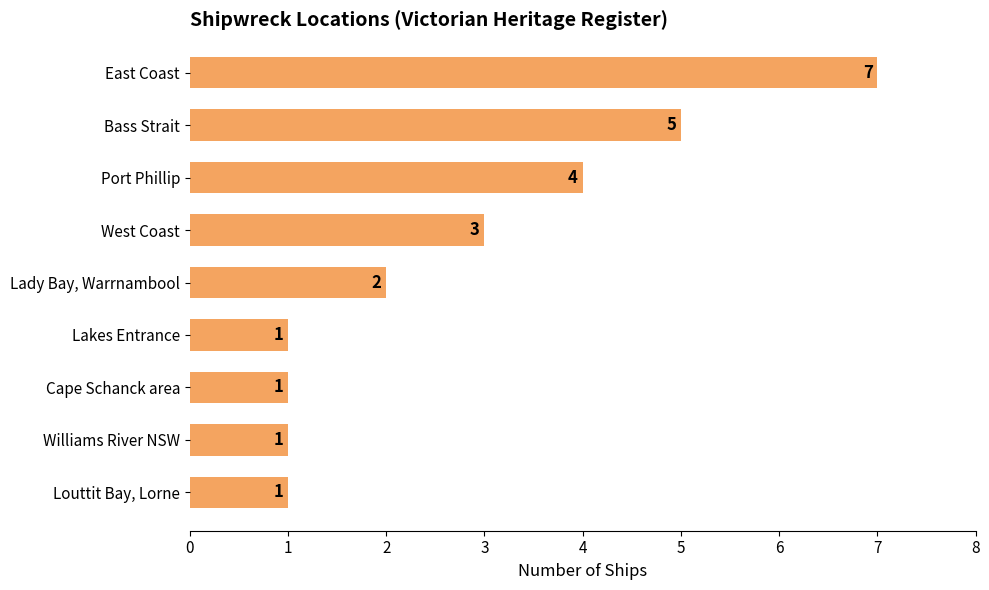

How many bars are there in total?

9